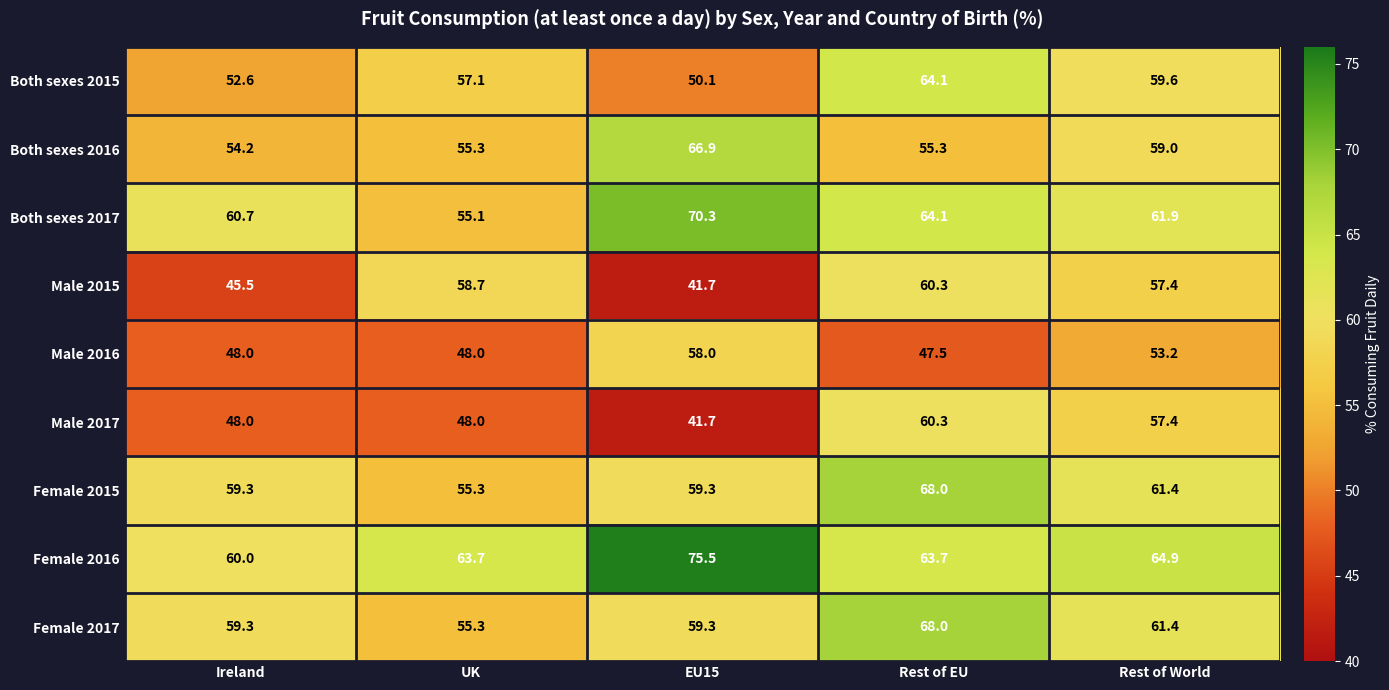

Rank the categories by Both sexes 2015 value from highest to lowest.

Rest of EU, Rest of World, UK, Ireland, EU15